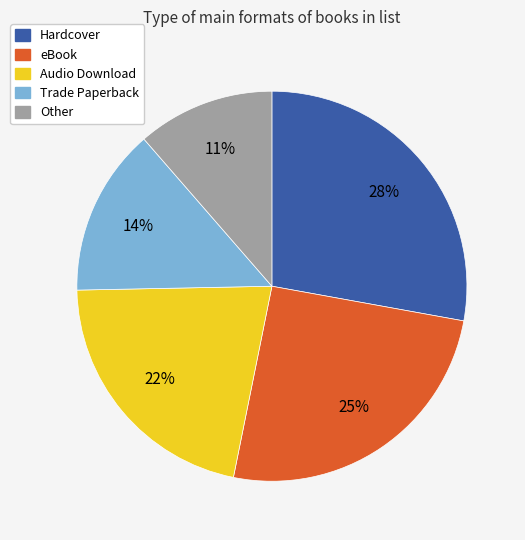

Is the sum of Other and Hardcover greater than half?

No